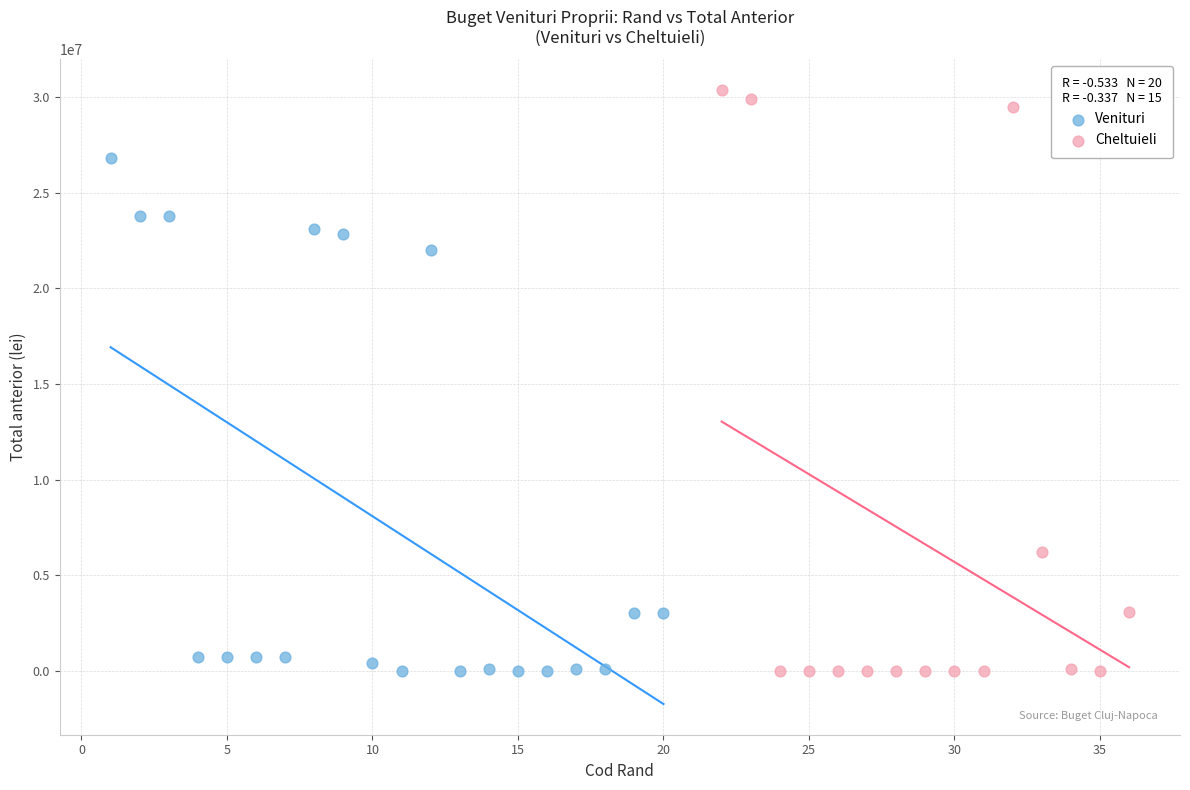

Which series has the widest spread of Y values?

Cheltuieli